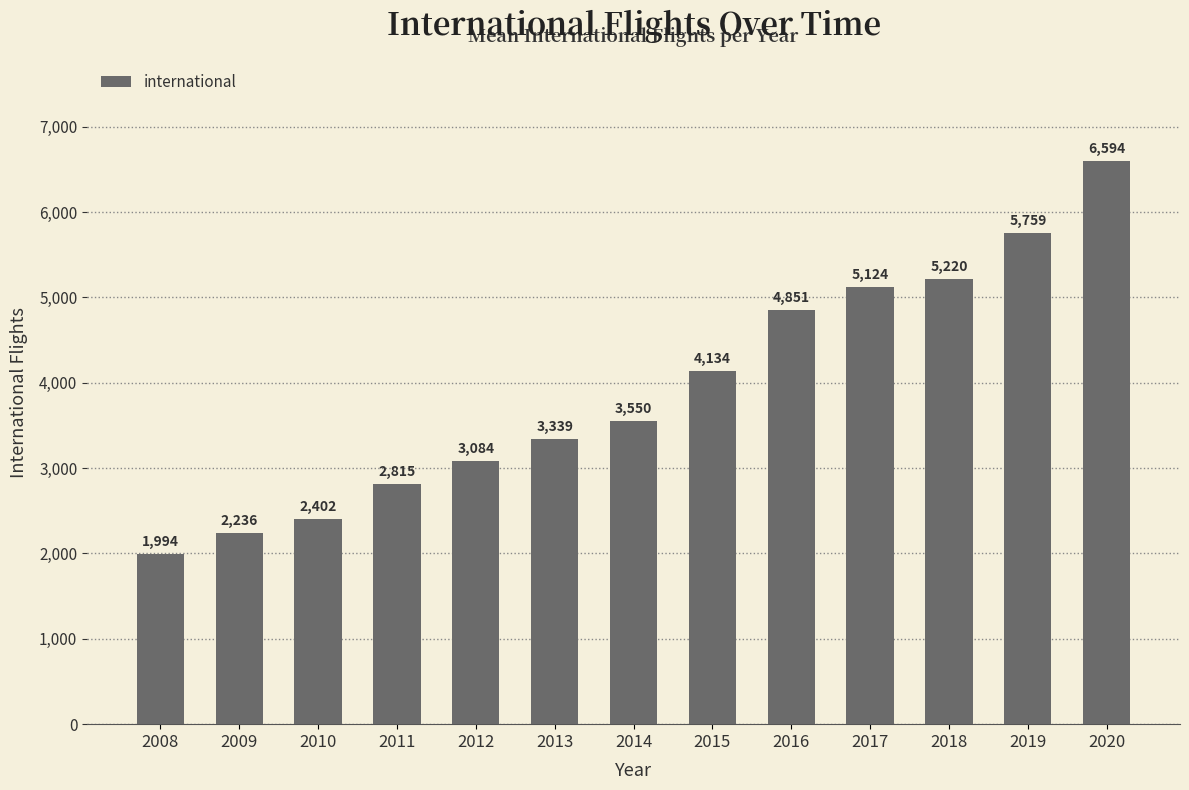

What is the difference between the second highest and minimum values?

3765